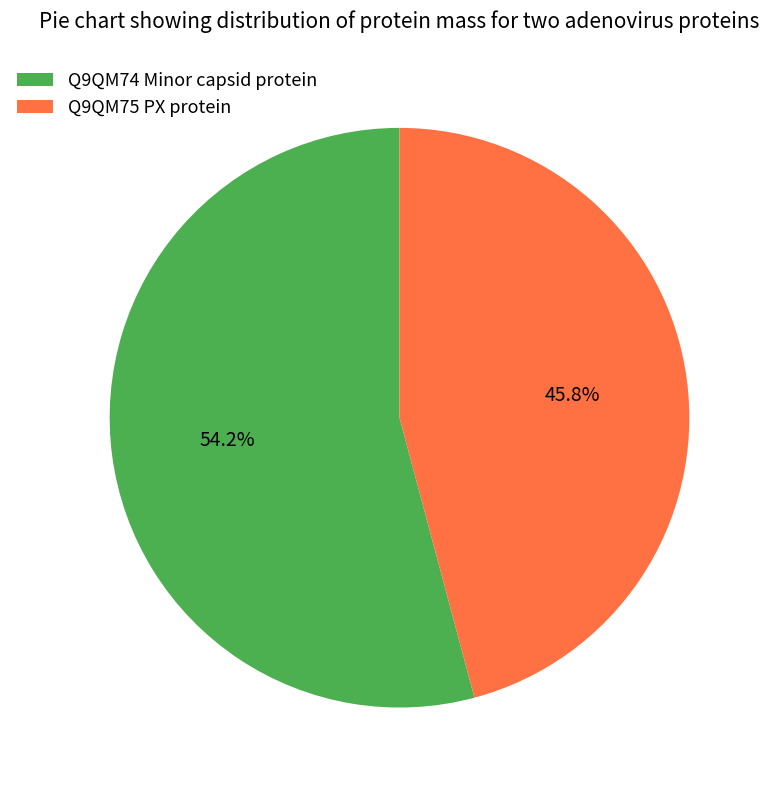

How many slices are in this pie chart?

2